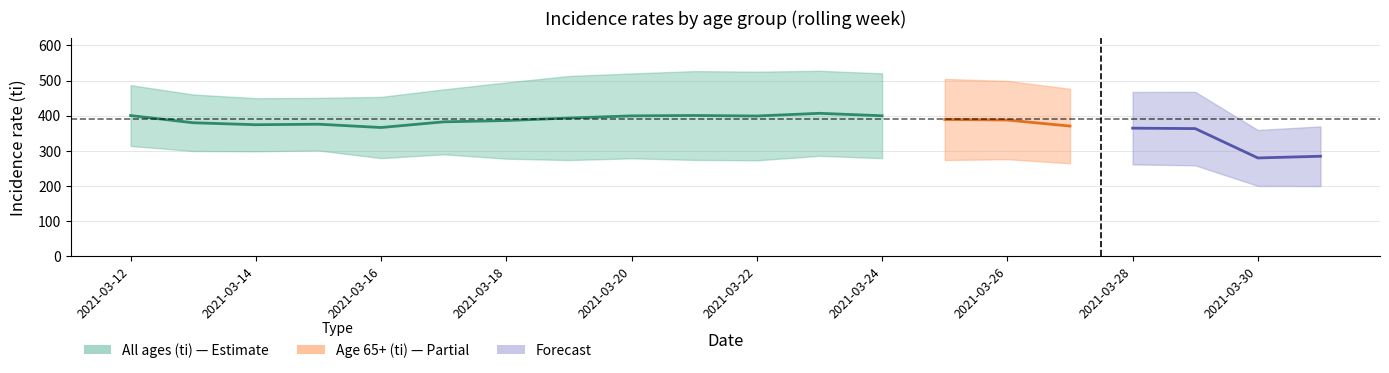

Does the chart have visible grid lines?

Yes